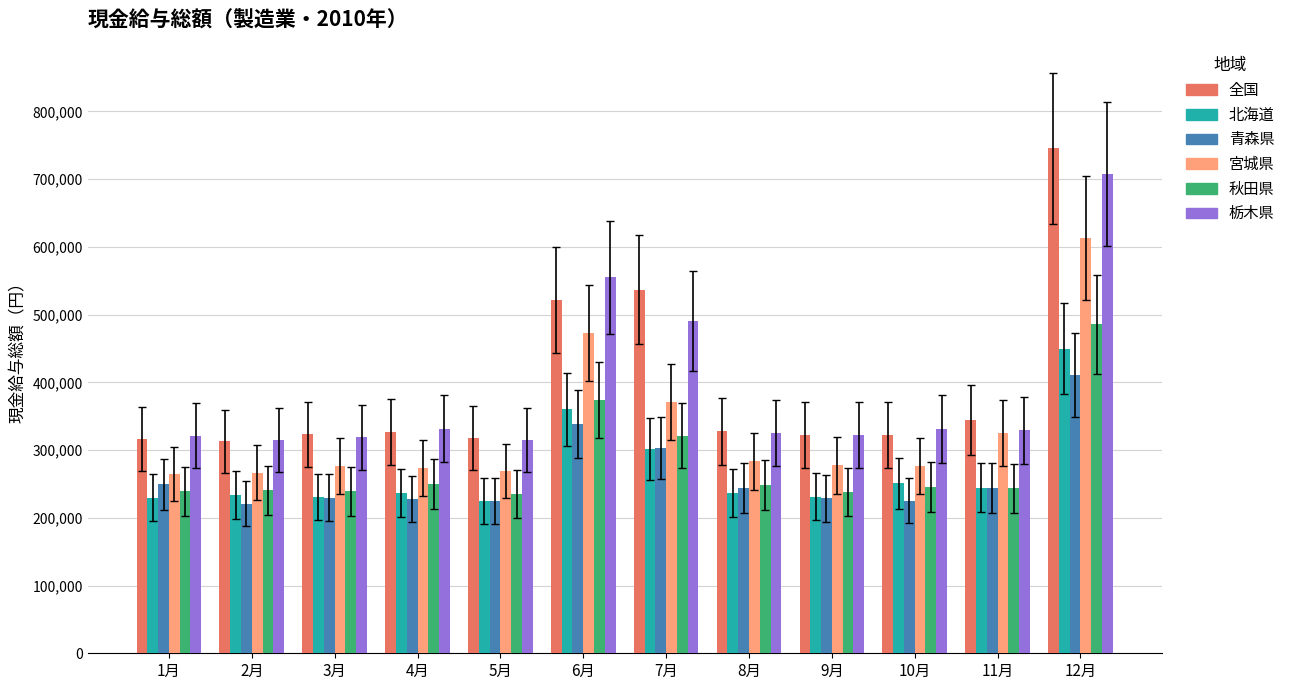

The 秋田県 series shows 238844 at 1月. True or false?

True